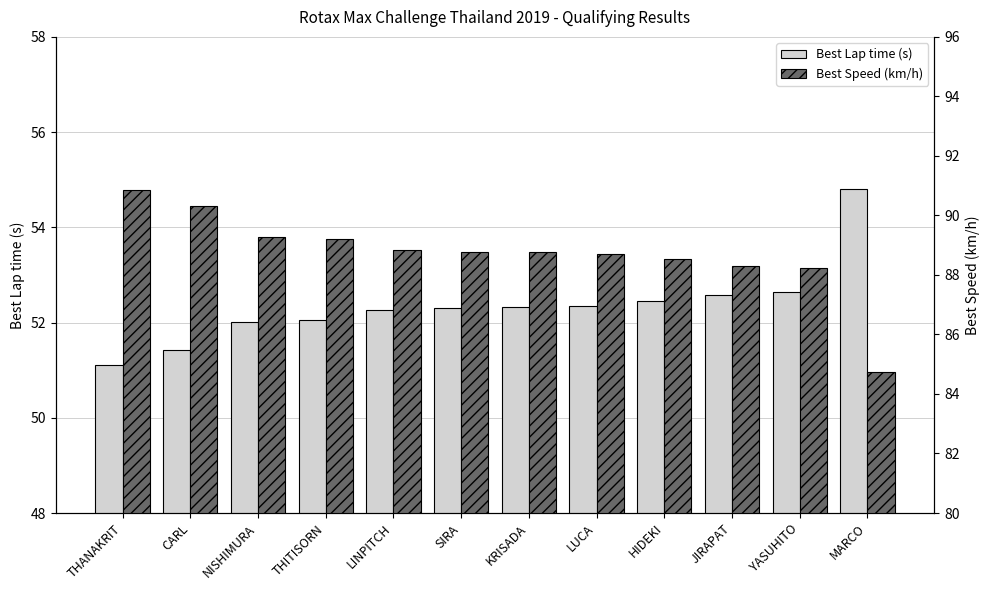

Reading right to left, what are all the values shown in this chart?

Best Lap time (s): MARCO=54.8	YASUHITO=52.6	JIRAPAT=52.6	HIDEKI=52.5	LUCA=52.3	KRISADA=52.3	SIRA=52.3	LINPITCH=52.3	THITISORN=52.1	NISHIMURA=52.0	CARL=51.4	THANAKRIT=51.1
Best Speed (km/h): MARCO=84.7	YASUHITO=88.2	JIRAPAT=88.3	HIDEKI=88.5	LUCA=88.7	KRISADA=88.8	SIRA=88.8	LINPITCH=88.9	THITISORN=89.2	NISHIMURA=89.3	CARL=90.3	THANAKRIT=90.9